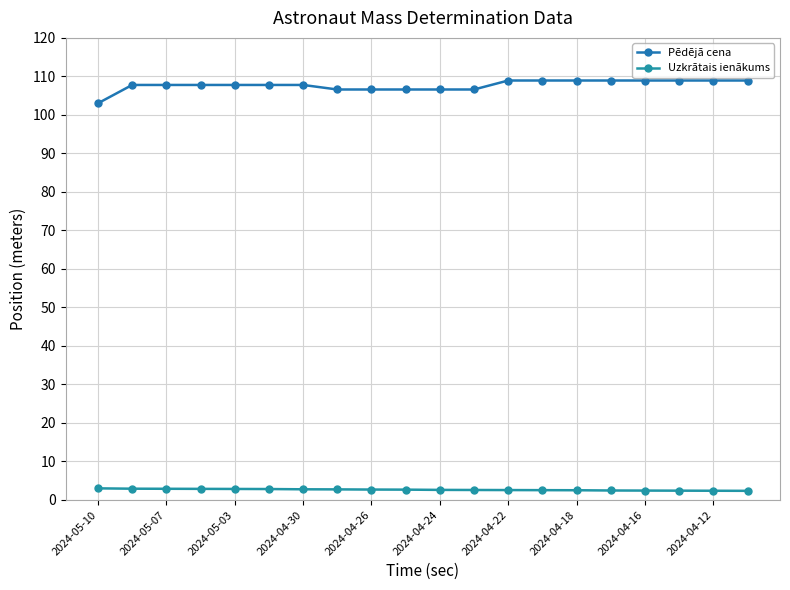

Rank the series by their average value, from highest to lowest.

Pēdējā cena, Uzkrātais ienākums